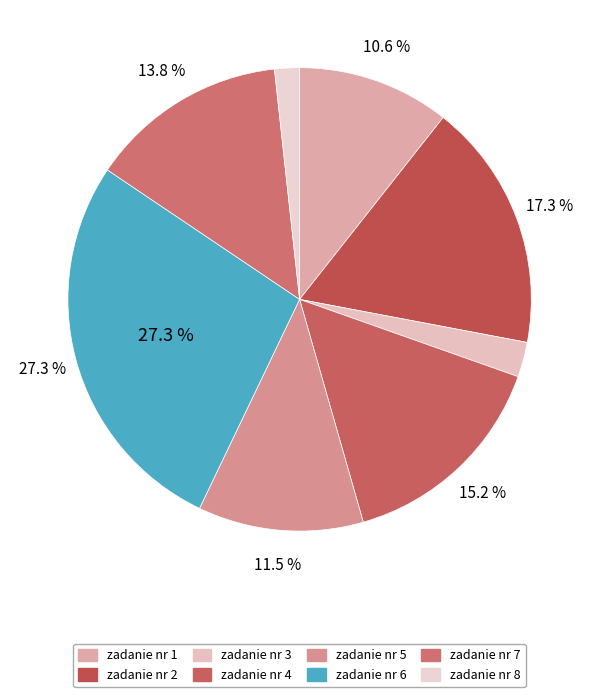

To the nearest percent, what is the average slice percentage?

12%